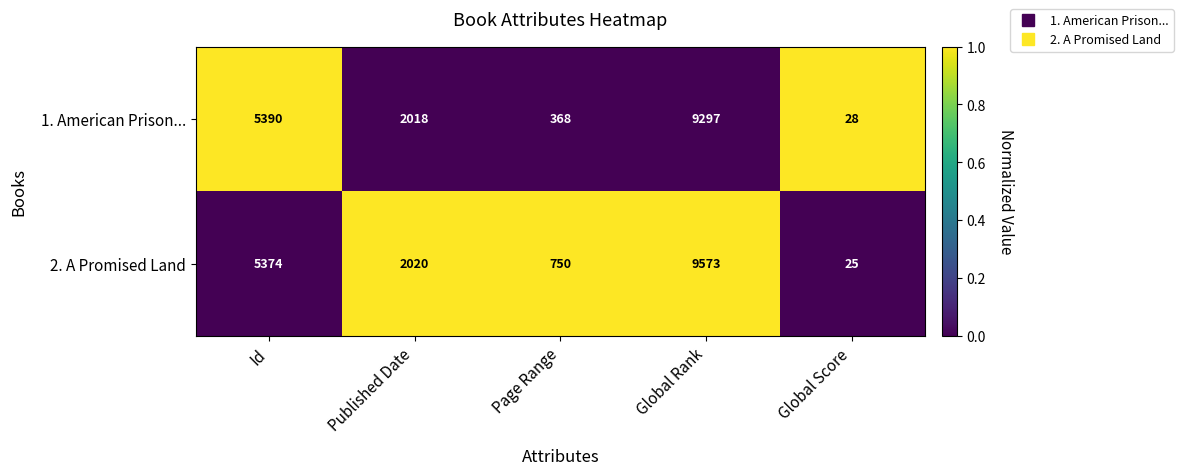

The 2. A Promised Land series shows 2020 at Published Date. True or false?

True